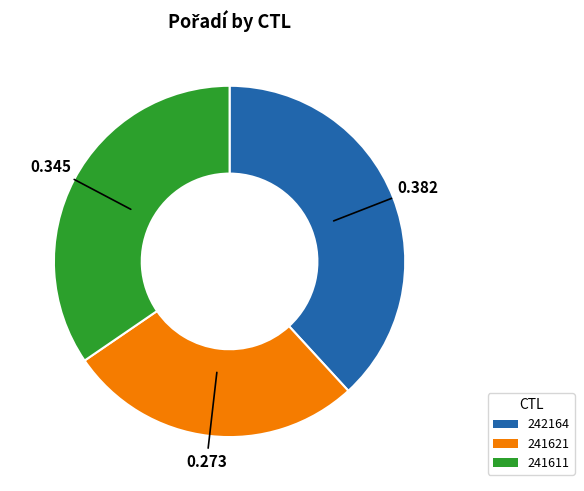

Combined, do 241611 and 241621 account for over 50%?

Yes